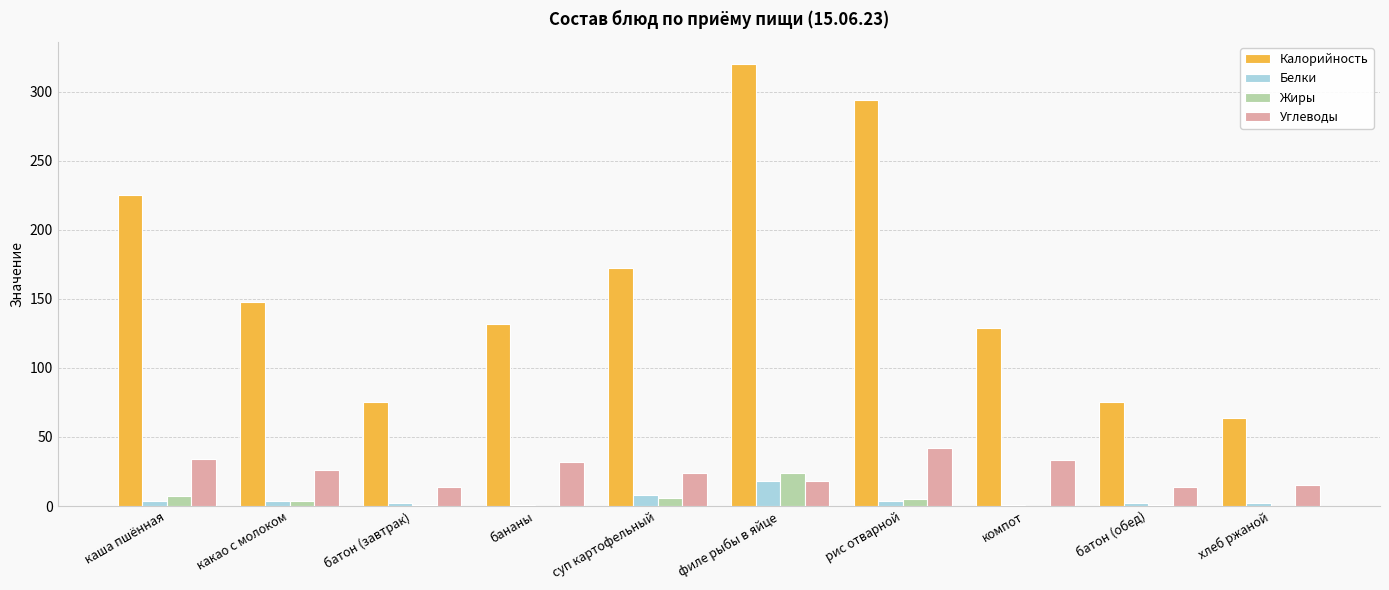

What is the sum of all Жиры values?

48.4